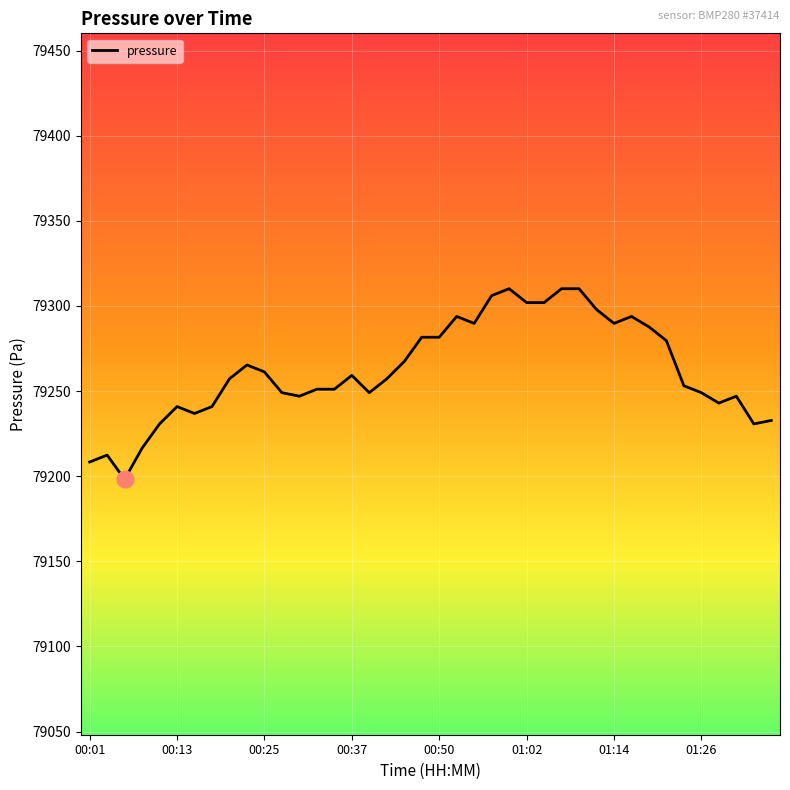

What is the difference between the maximum and minimum values?

112.0